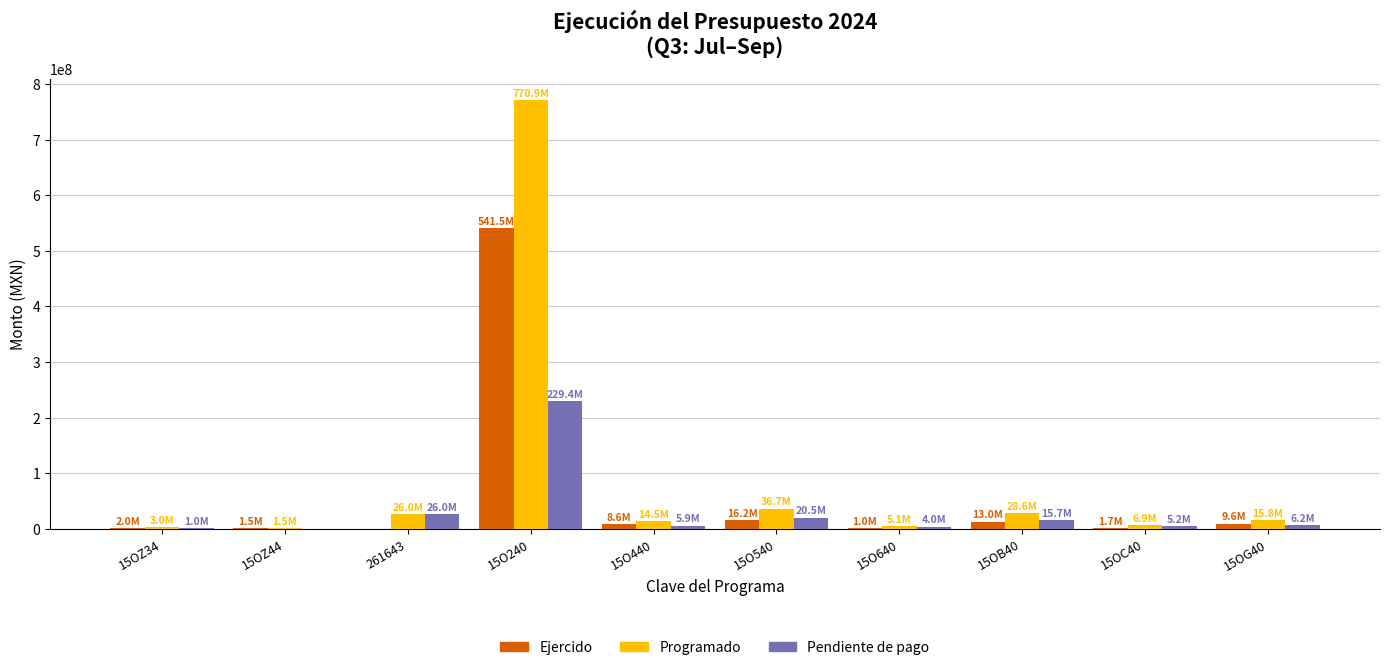

What is the sum of all Pendiente de pago values?

313876549.7